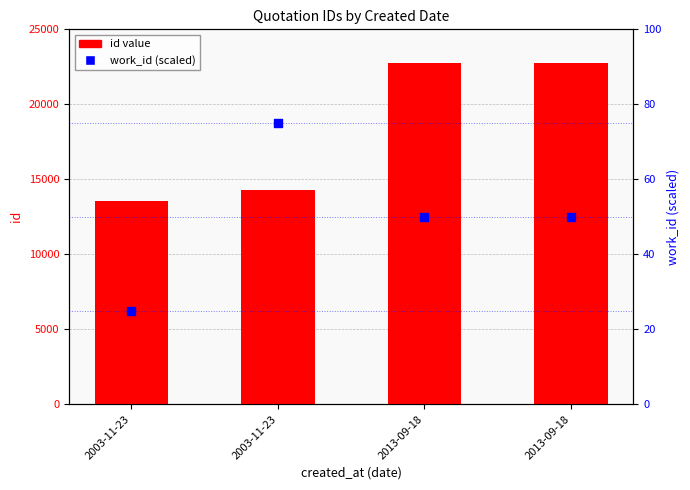

What is the total value across all series at 2013-09-18?

22830